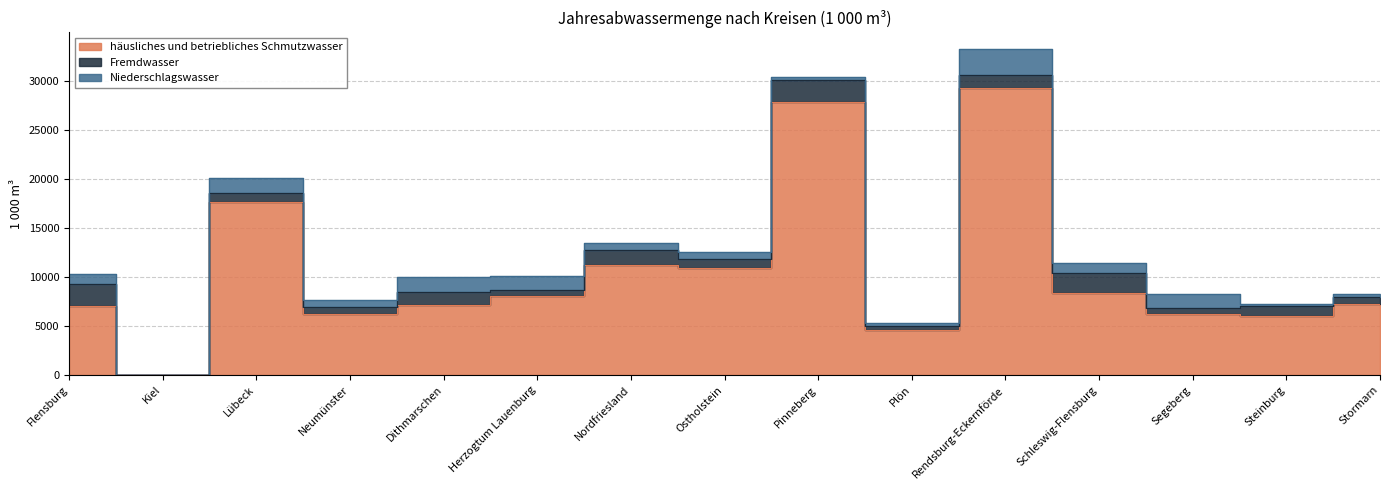

Reading left to right, transcribe all the data shown in this chart.

häusliches und betriebliches Schmutzwasser: 7074	0	17673	6255	7168	8112	11262	10888	27883	4637	29295	8395	6230	6041	7225
Fremdwasser: 2250	0	894	680	1257	552	1452	926	2188	398	1281	1990	630	1048	783
Niederschlagswasser: 968	0	1519	763	1537	1413	774	756	287	269	2721	1082	1432	112	280